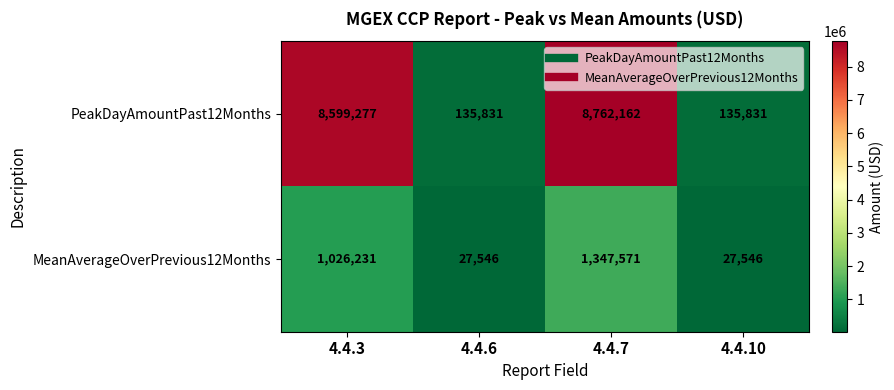

Rank the series by their average value, from lowest to highest.

MeanAverageOverPrevious12Months, PeakDayAmountPast12Months